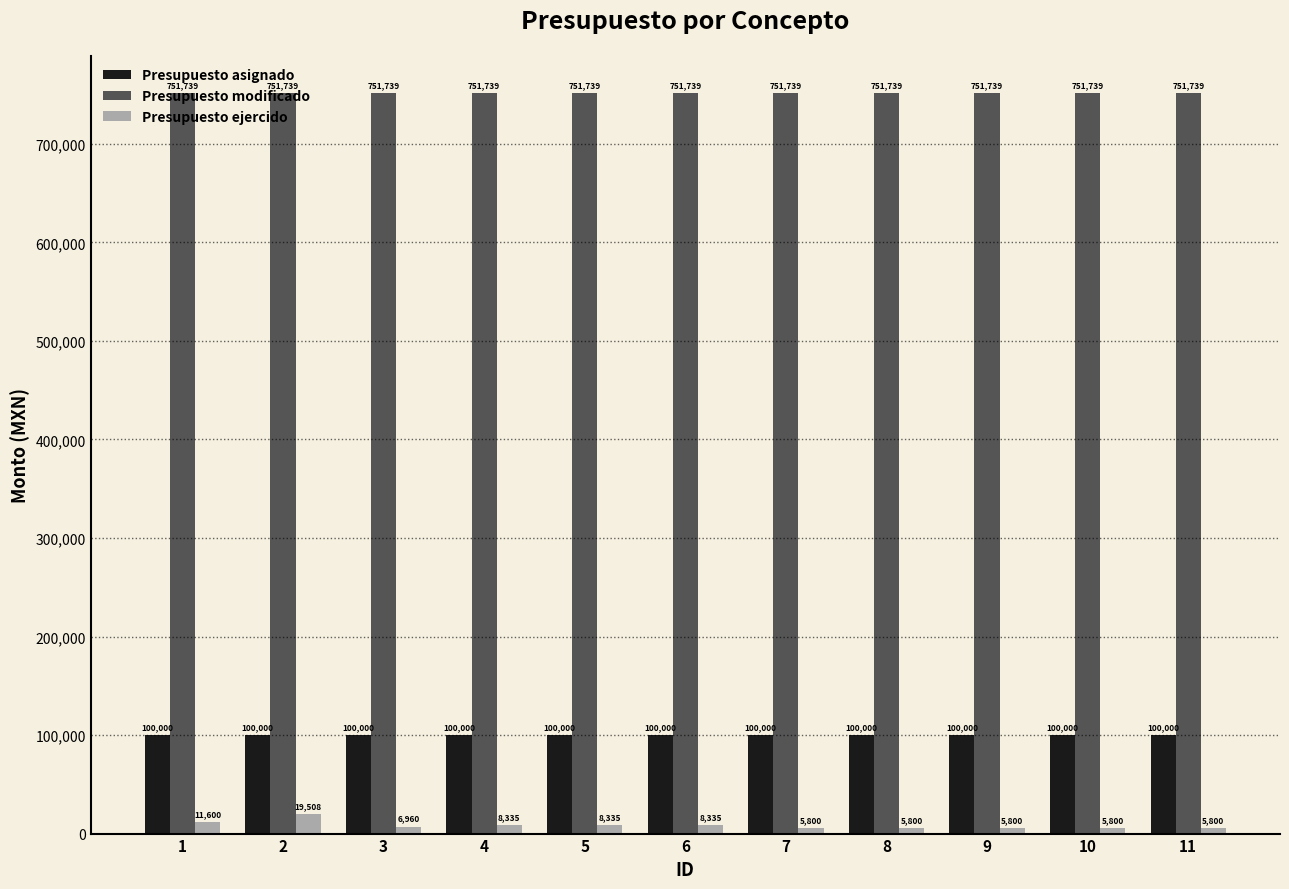

At 7, list the series in order from largest to smallest.

Presupuesto modificado, Presupuesto asignado, Presupuesto ejercido